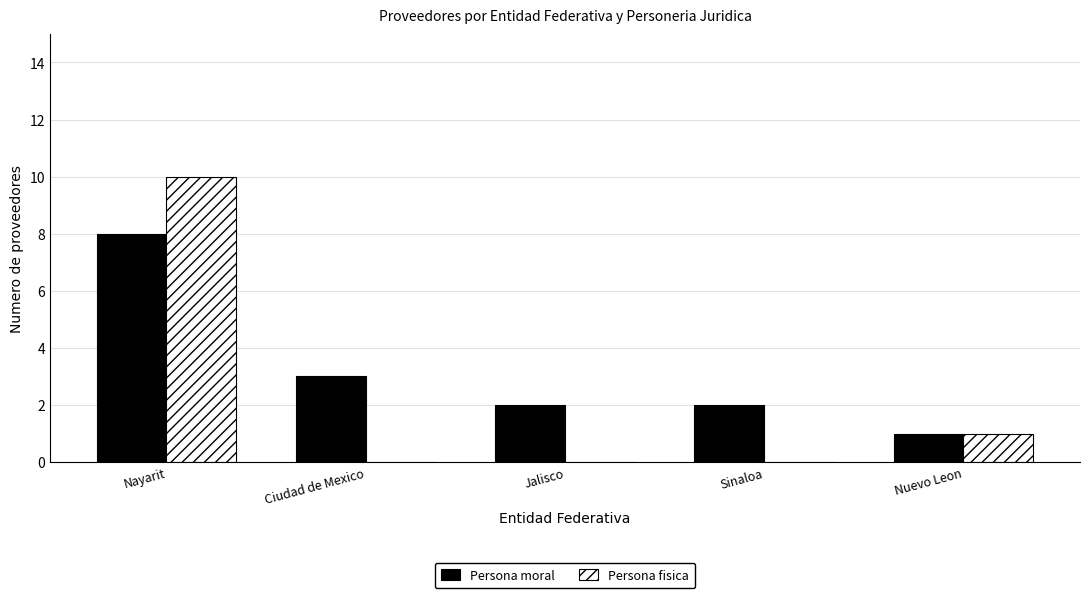

Where is Persona moral nearest to the value 4?

Ciudad de Mexico